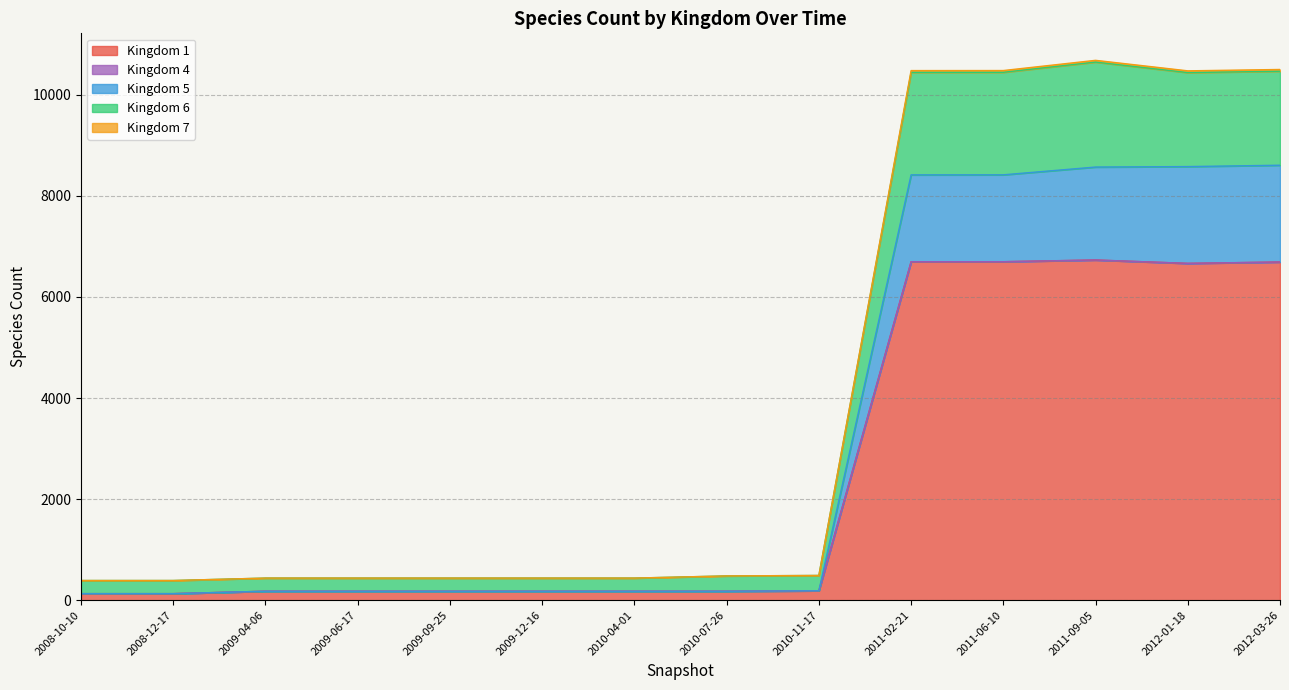

Does the chart have visible grid lines?

Yes